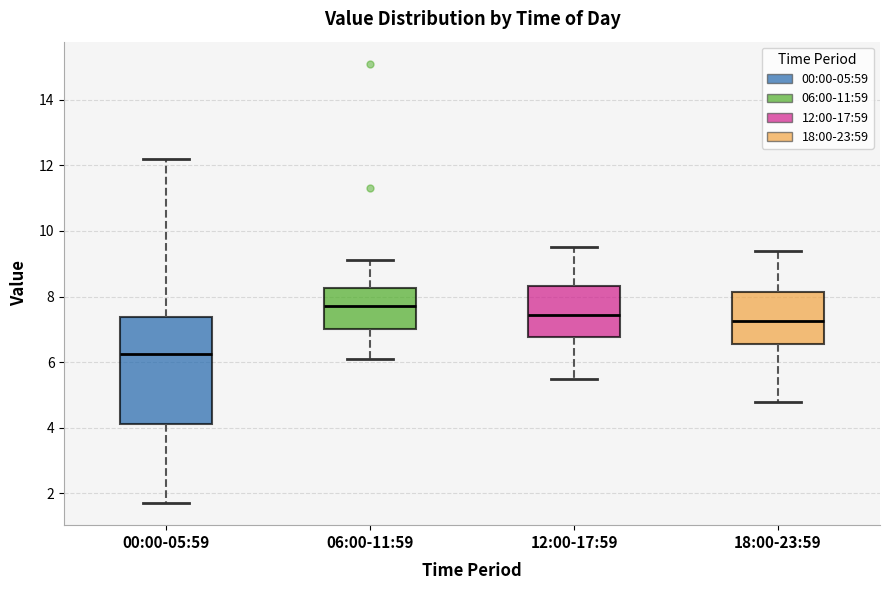

Reading left to right, transcribe this box plot: for each box, give where its median line is, the range the box spans, and where its two whiskers end, as read against the y-axis. The values are not printed on the chart, so give them approximately, as read against the axis.

00:00-05:59: median 6.2, box 4.2 to 7.4, whiskers 1.8 to 12.2
06:00-11:59: median 7.8, box 7.0 to 8.2, whiskers 6.2 to 9.2
12:00-17:59: median 7.4, box 6.8 to 8.4, whiskers 5.6 to 9.6
18:00-23:59: median 7.2, box 6.6 to 8.2, whiskers 4.8 to 9.4